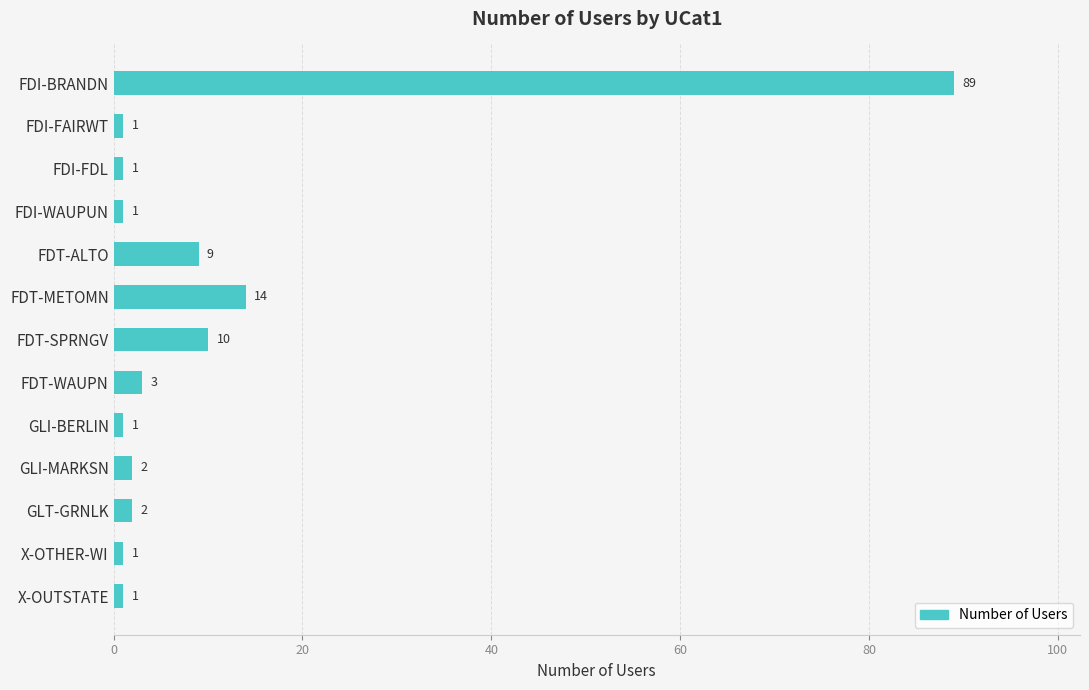

Is it true that the value at FDT-ALTO is 9?

True